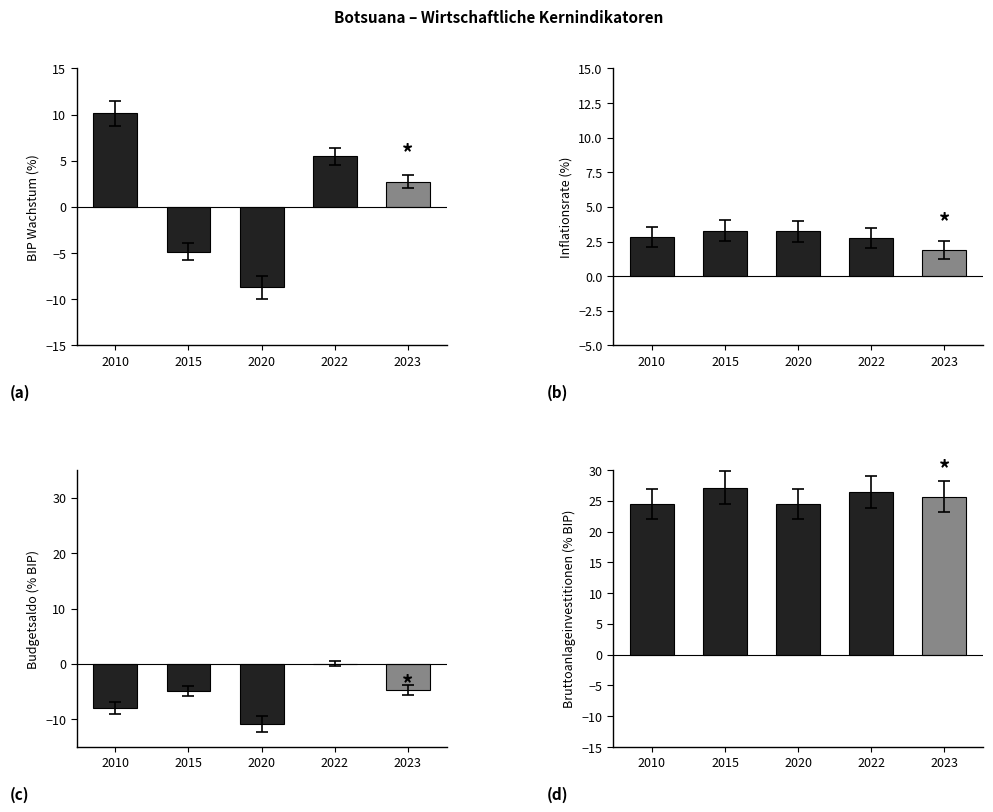

What is the difference between the maximum and minimum values in the Budgetsaldo series?

10.9